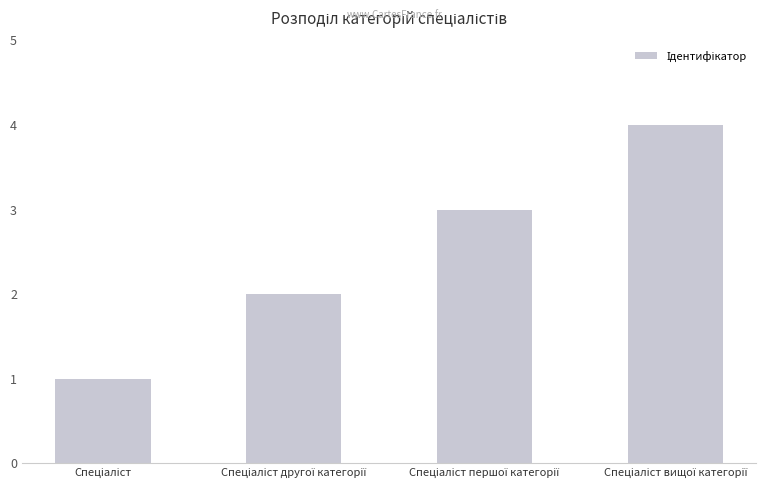

What is the difference between the maximum and minimum values?

3